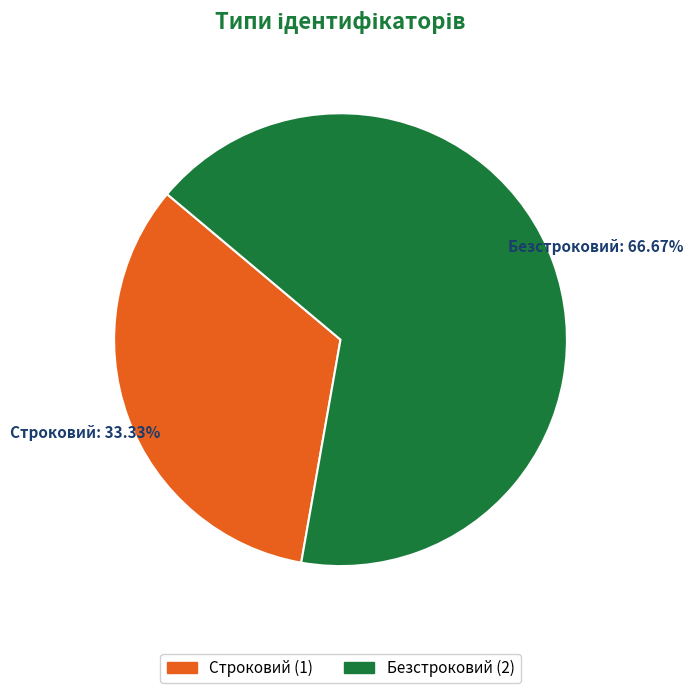

What percentage do Безстроковий and Строковий together represent?

100.0%